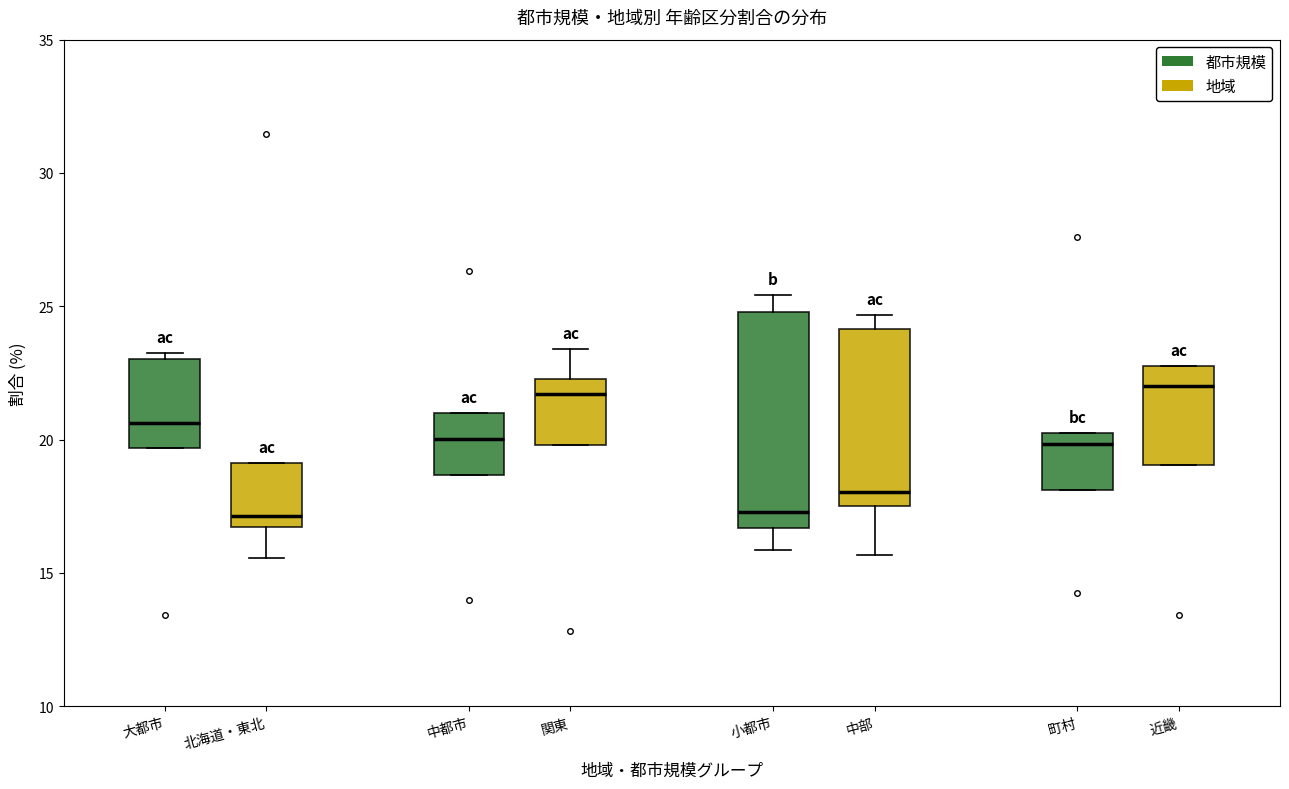

Which box is the tallest, from its lower edge to its upper edge?

小都市